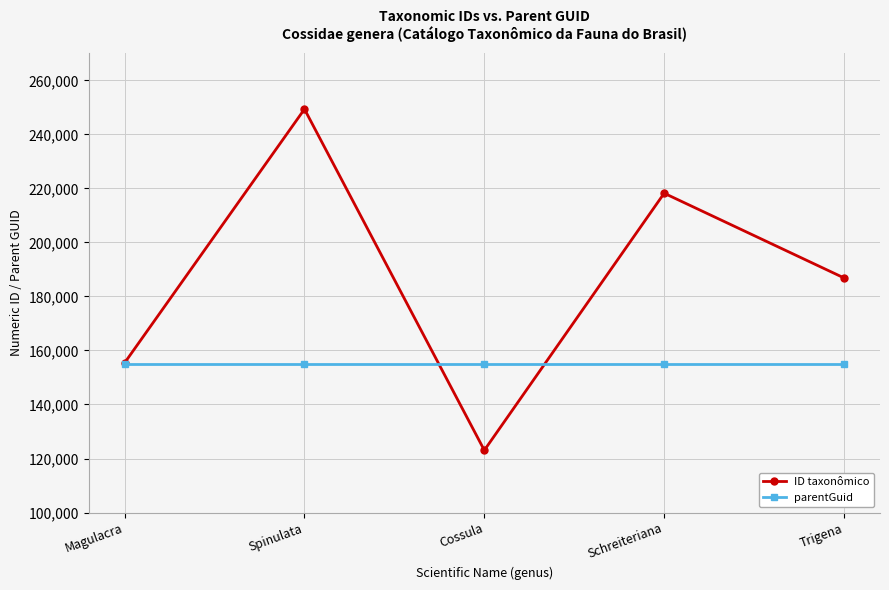

Reading left to right, what are all the values shown in this chart?

ID taxonômico: 155416	249352	123049	218216	186856
parentGuid: 155144	155144	155144	155144	155144